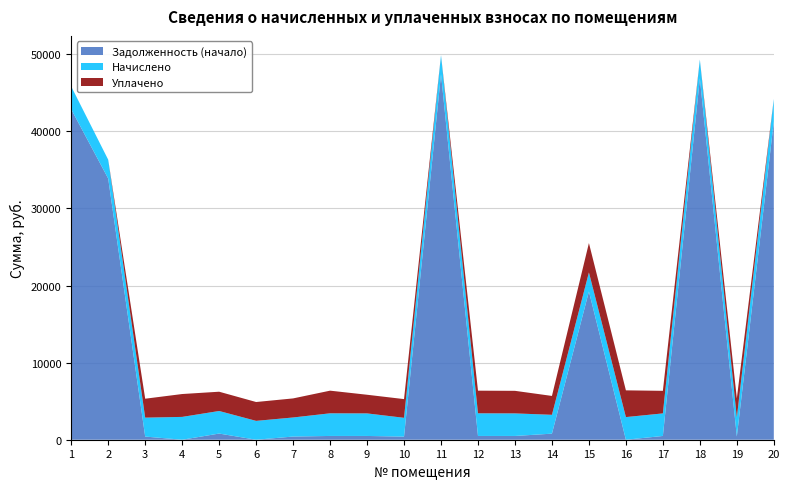

Reading left to right, list all the values displayed in this chart.

Задолженность (начало): 42870.0	33882.9	409.2	0.0	800.5	0.0	411.7	490.2	487.9	406.1	47420.6	489.5	487.9	787.2	19229.7	0.0	487.9	46877.8	412.4	41276.3
Начислено: 2956.0	2446.0	2455.4	2960.7	2927.6	2446.0	2474.3	2937.1	2927.6	2436.5	2474.3	2937.1	2927.6	2446.0	2474.3	2937.1	2927.6	2446.0	2474.3	2937.1
Уплачено: 0.0	0.0	2455.4	2967.2	2500.0	2446.0	2474.0	2937.7	2419.1	2427.4	0.0	2937.1	2927.6	2448.0	3811.1	3468.5	2927.6	0.0	2474.3	0.0